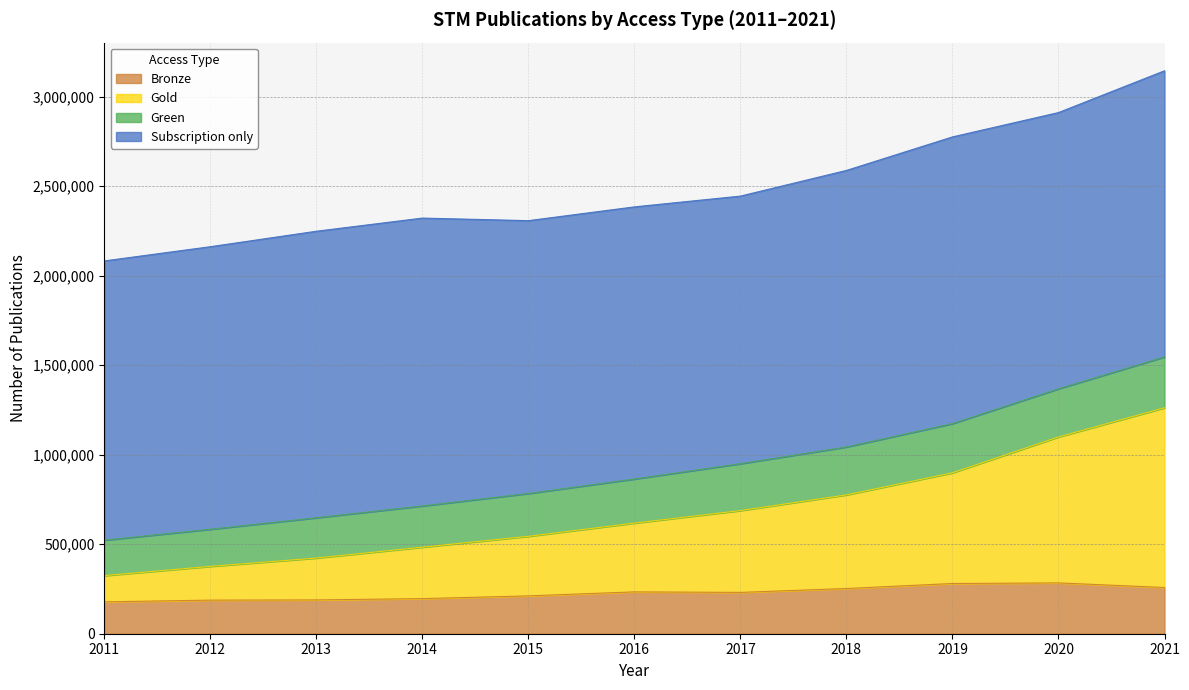

What is the total value across all series at 2019?

2775741